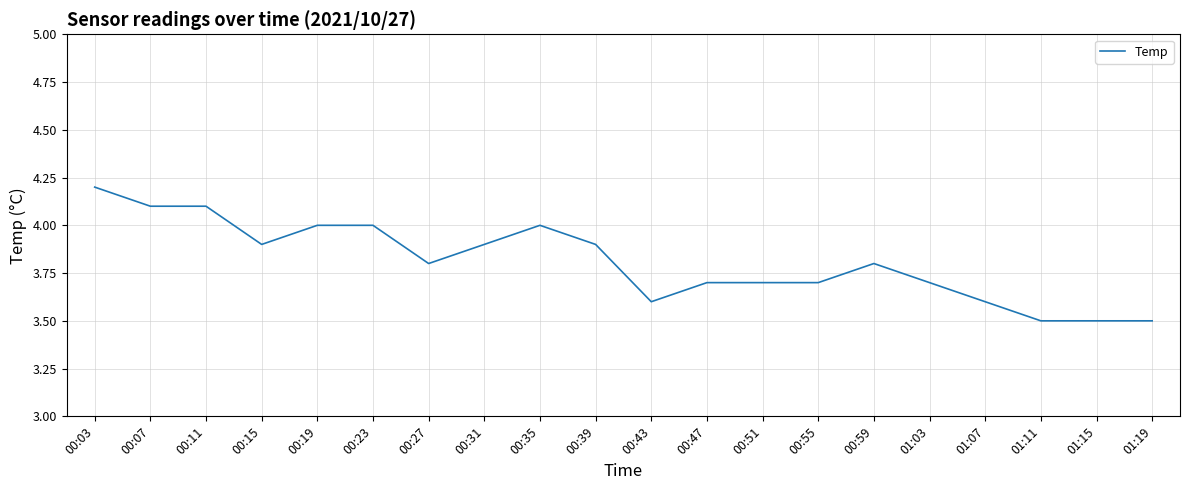

What is the greatest value displayed?

4.2